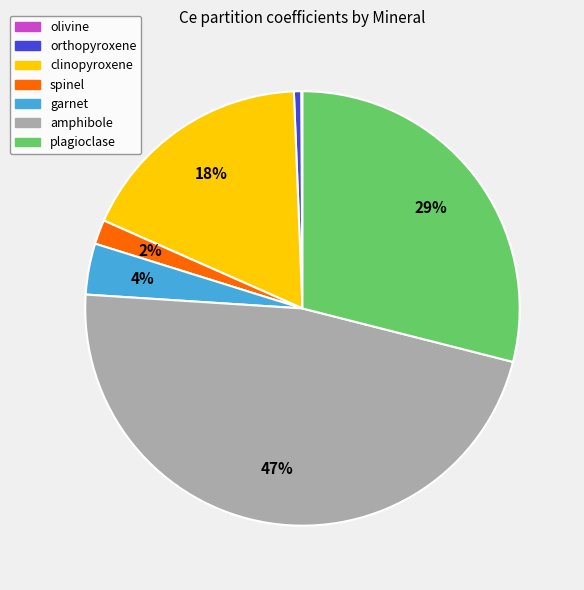

Do plagioclase and spinel together represent more than half of the pie?

No